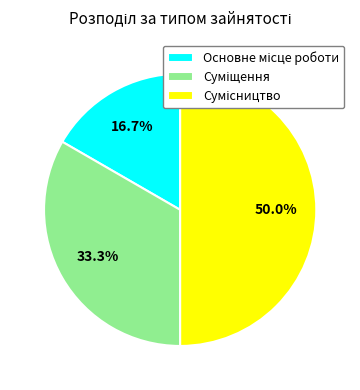

Which category has the biggest portion of the pie?

Сумісництво